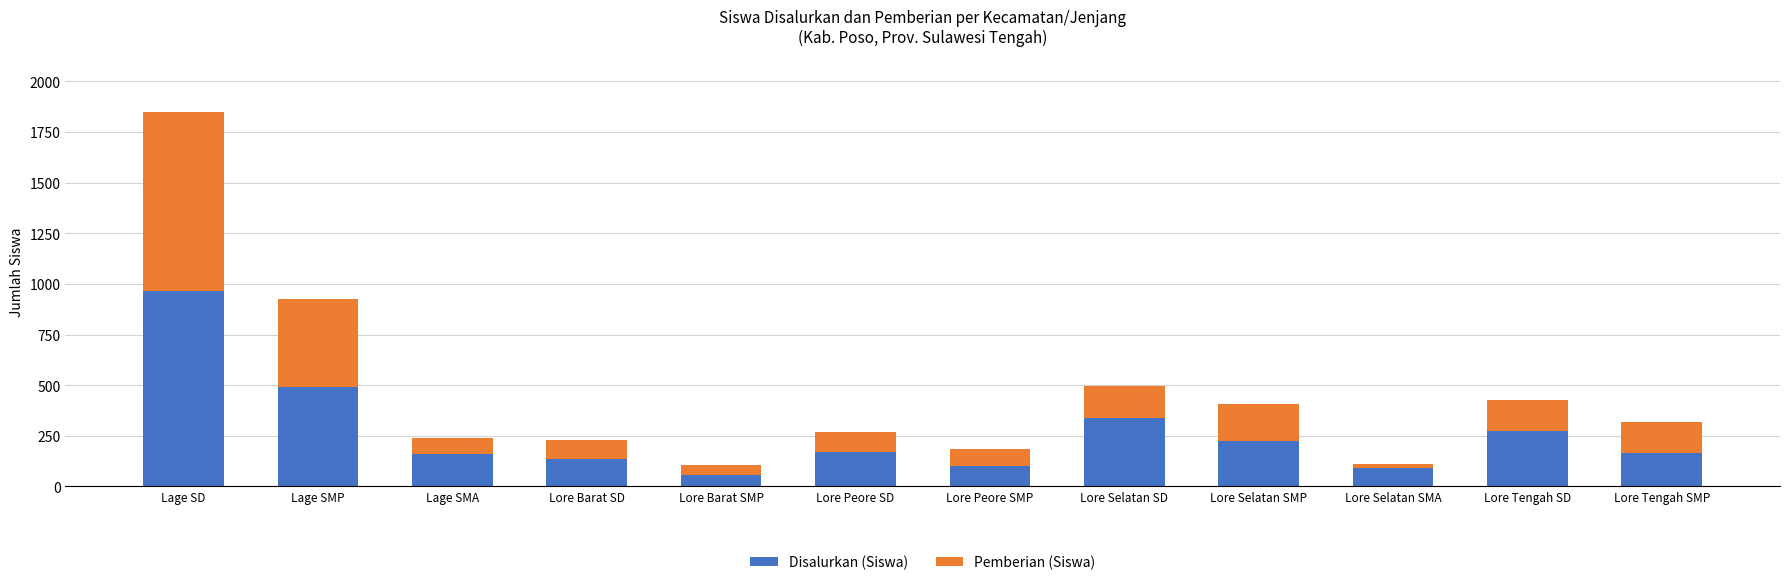

Are the bars grouped side by side (vs. stacked)?

No